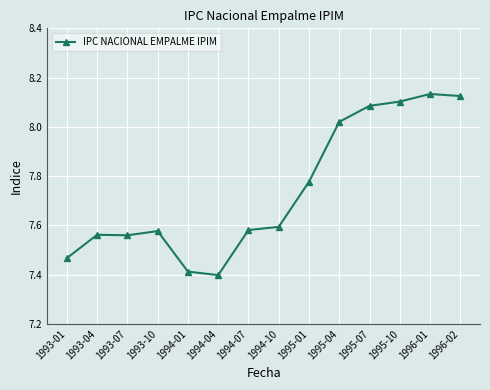

What is the label of the 2nd point from the left?

1993-04